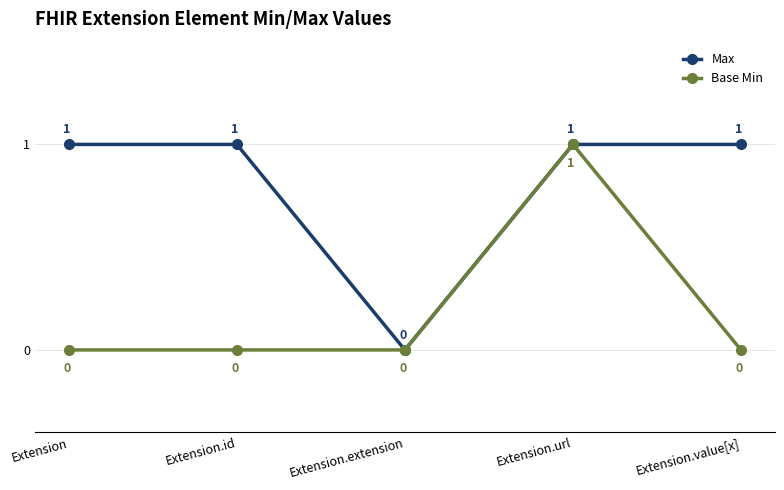

Reading right to left, extract all data points from this chart.

Max: Extension.value[x]=1	Extension.url=1	Extension.extension=0	Extension.id=1	Extension=1
Base Min: Extension.value[x]=0	Extension.url=1	Extension.extension=0	Extension.id=0	Extension=0